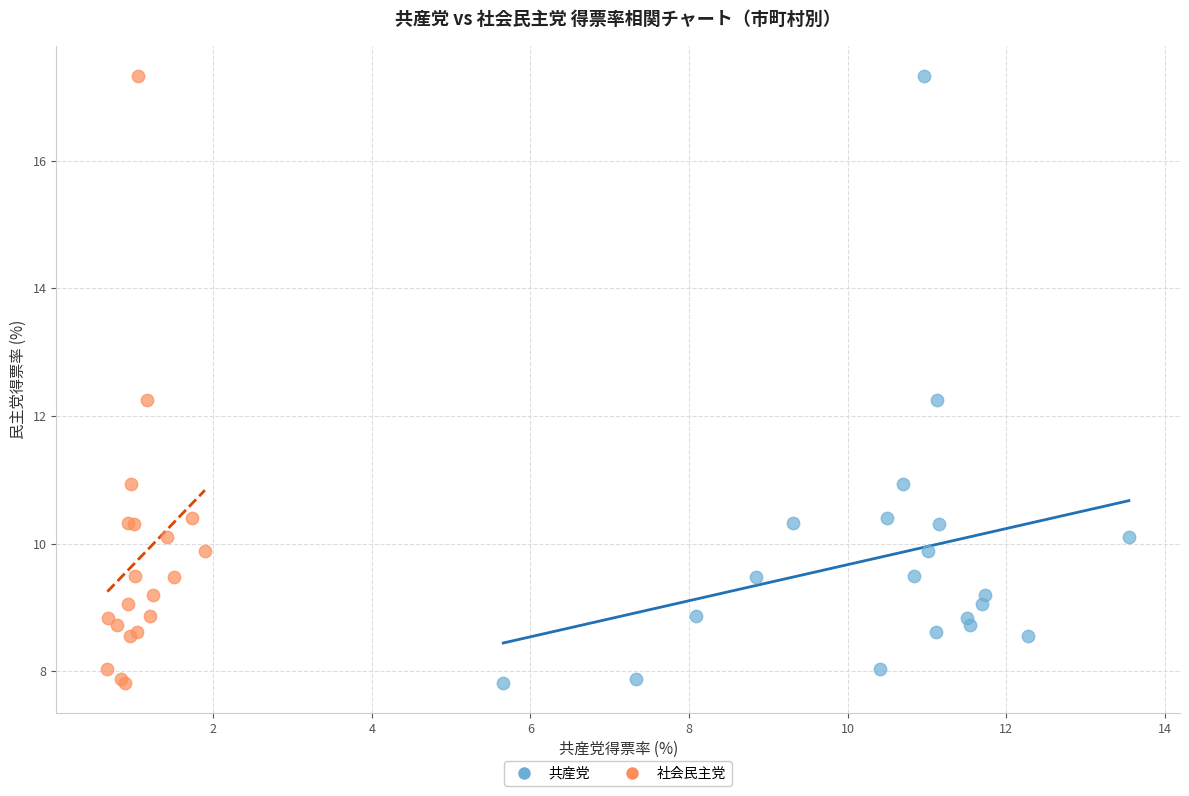

What are all the series names shown in the legend?

共産党, 社会民主党